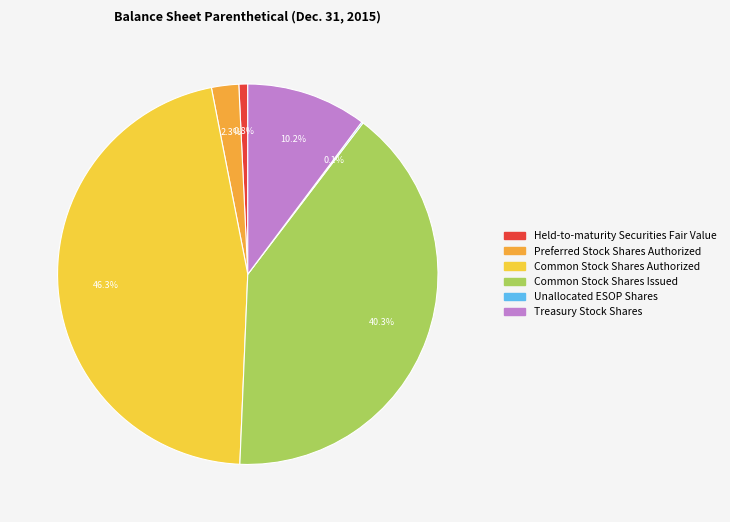

Is it true that Preferred Stock Shares Authorized is 12% of the pie?

False